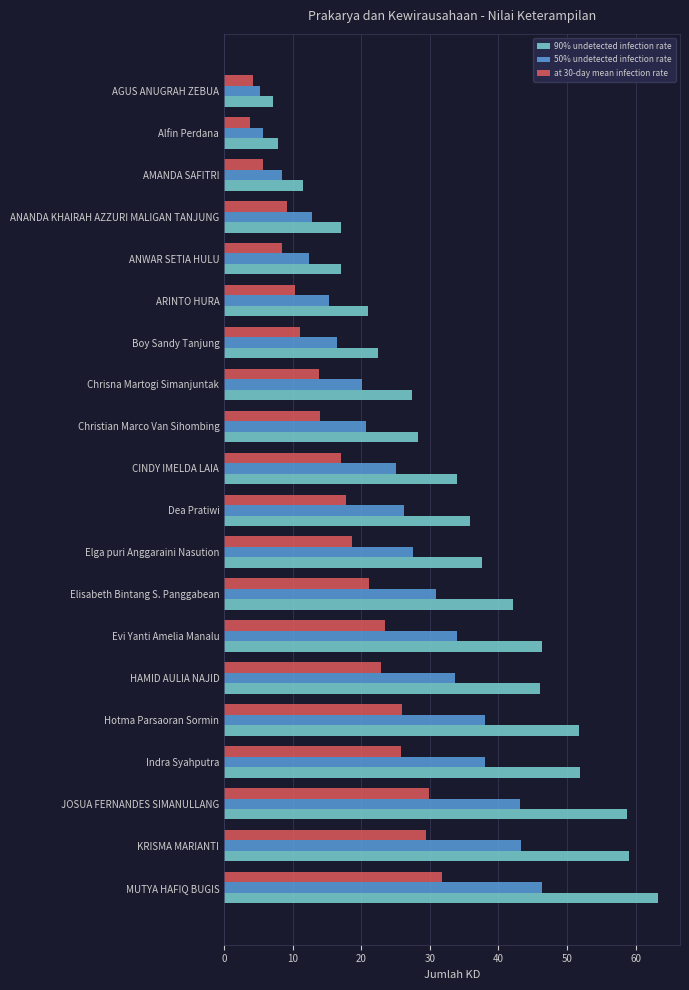

What is the sum of all 50% undetected infection rate values?

503.1